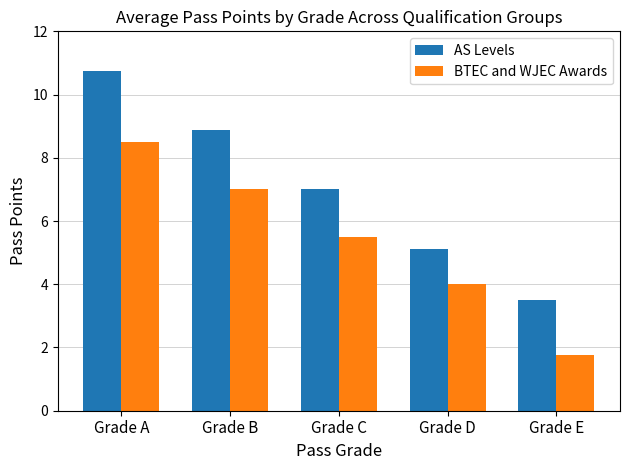

What is the total value across all series at Grade D?

9.1